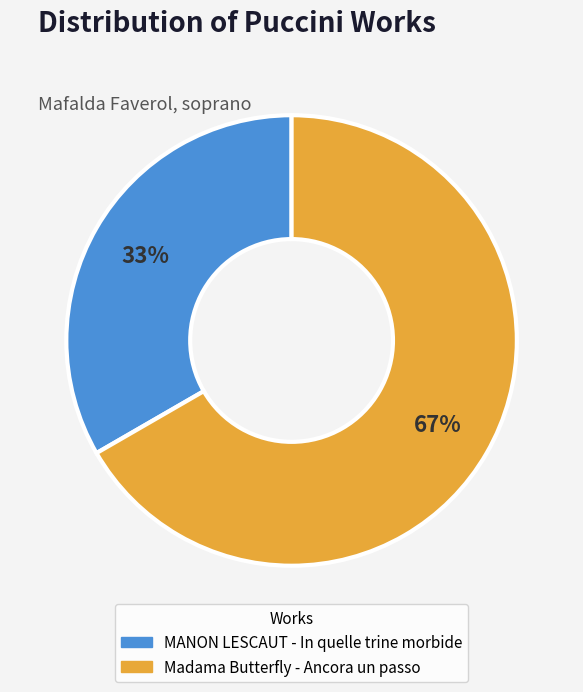

To the nearest percent, what is the average slice percentage?

50%